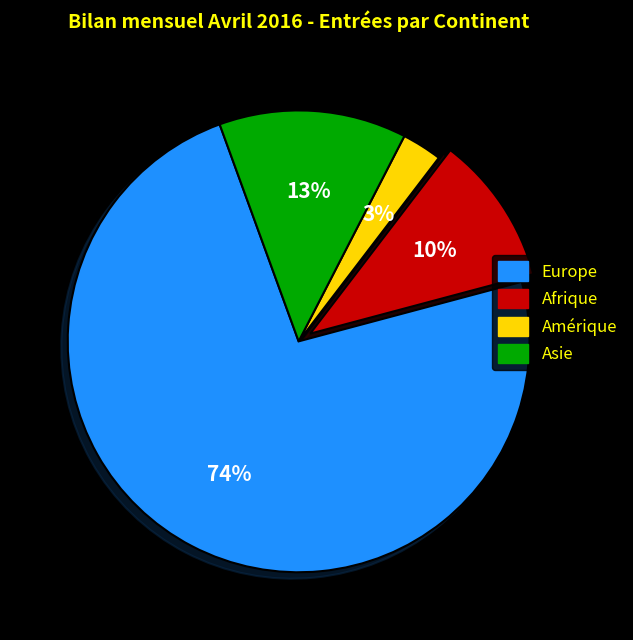

Is there any slice that represents more than half of the pie?

Yes